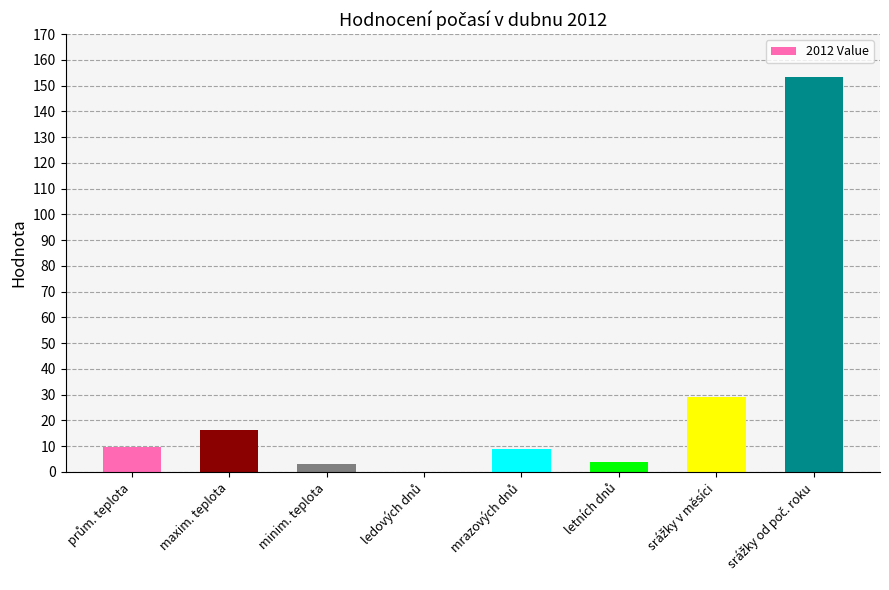

What is the sum of all values?

224.8